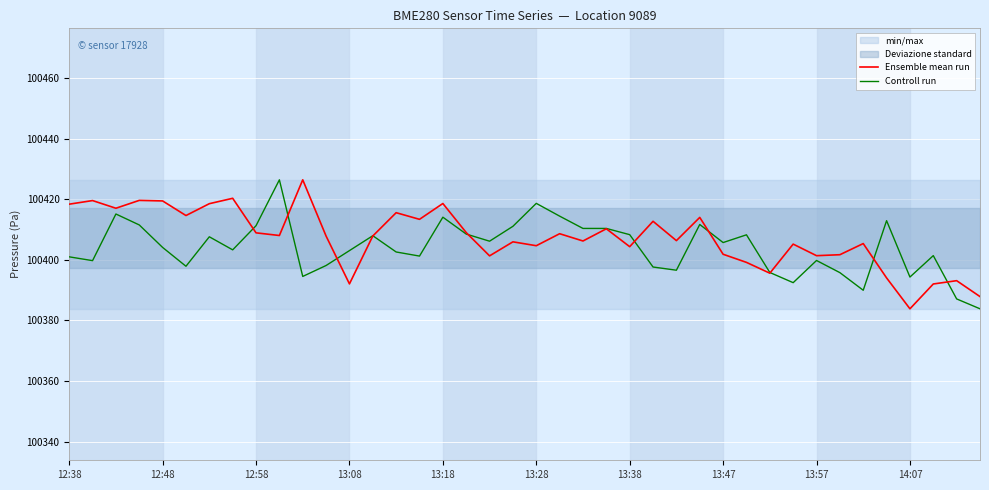

Where does the Ensemble mean run series first go above 100407?

12:38